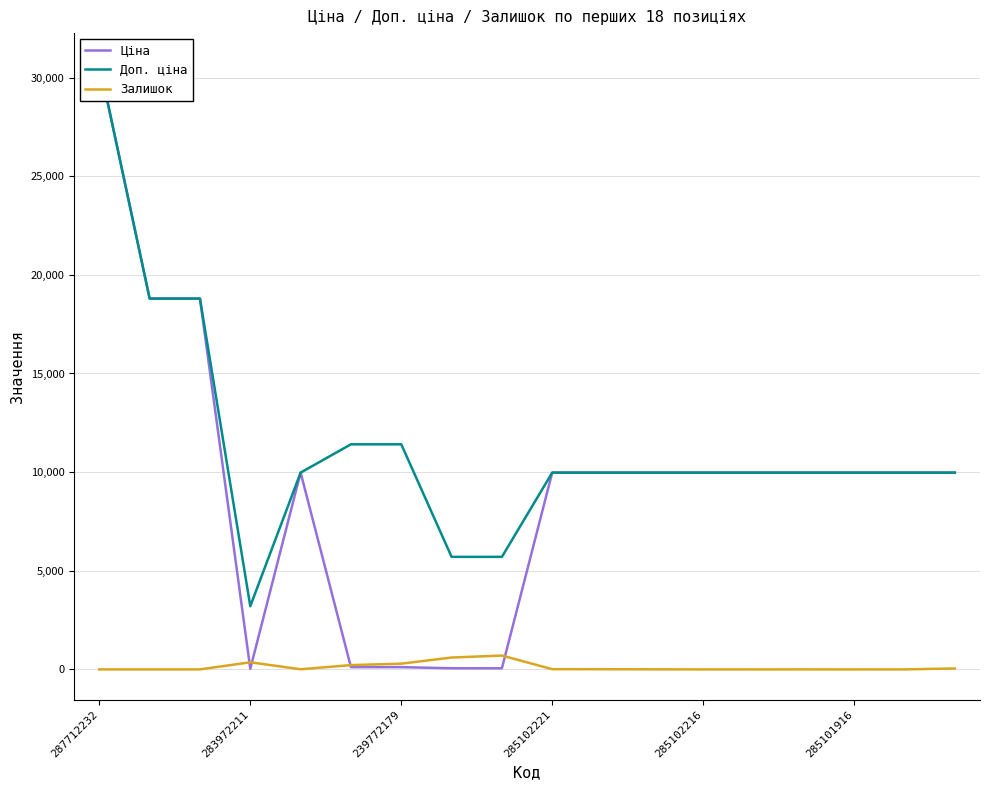

Rank the series at 7 from highest to lowest value.

Доп. ціна, Залишок, Ціна